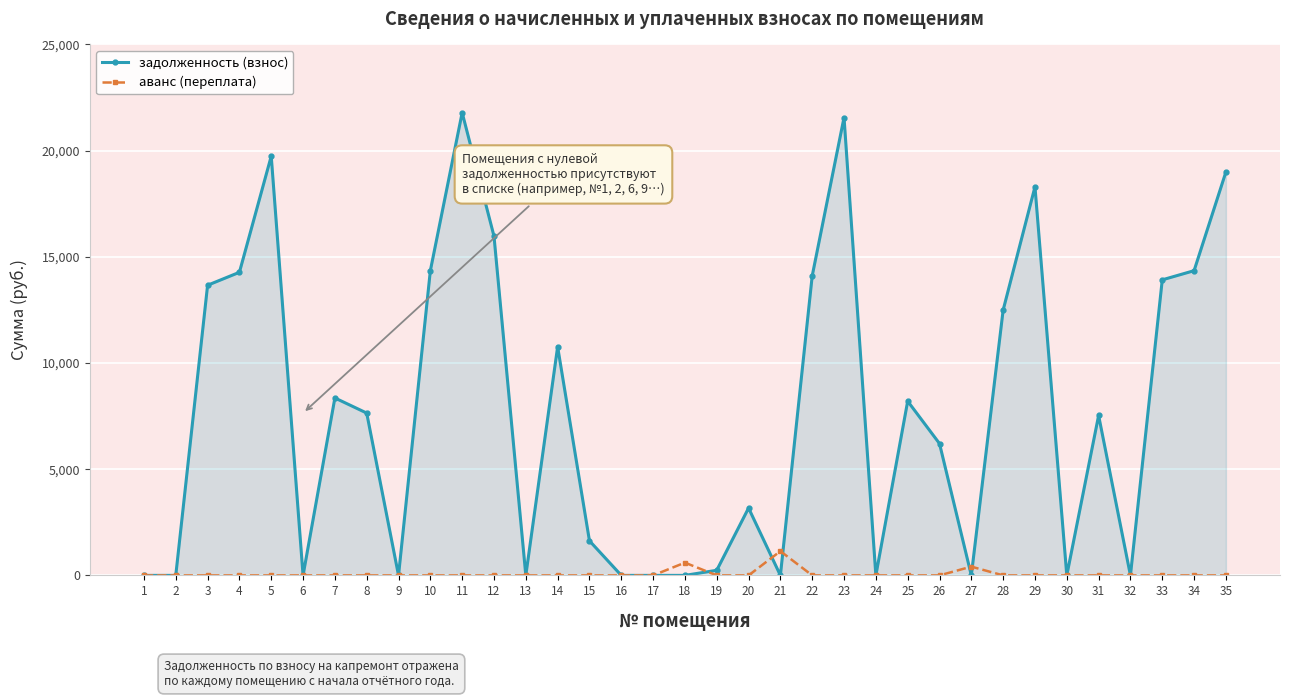

True or false: задолженность (взнос) has more than 1 interior local peaks.

True